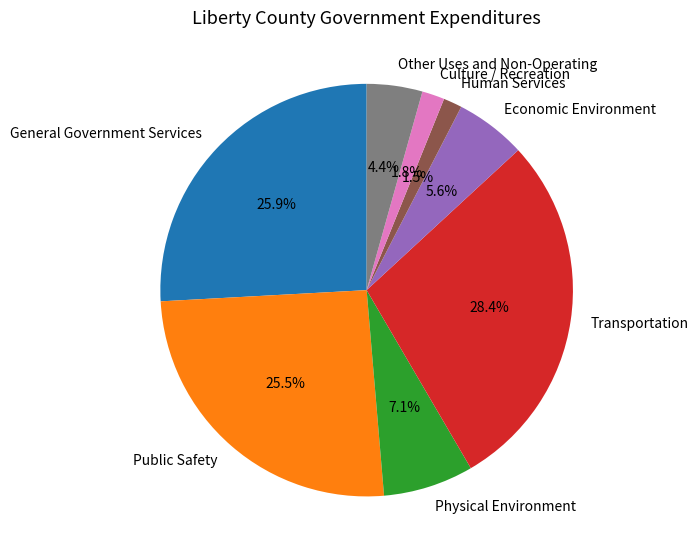

What is the largest slice in the pie chart?

Transportation